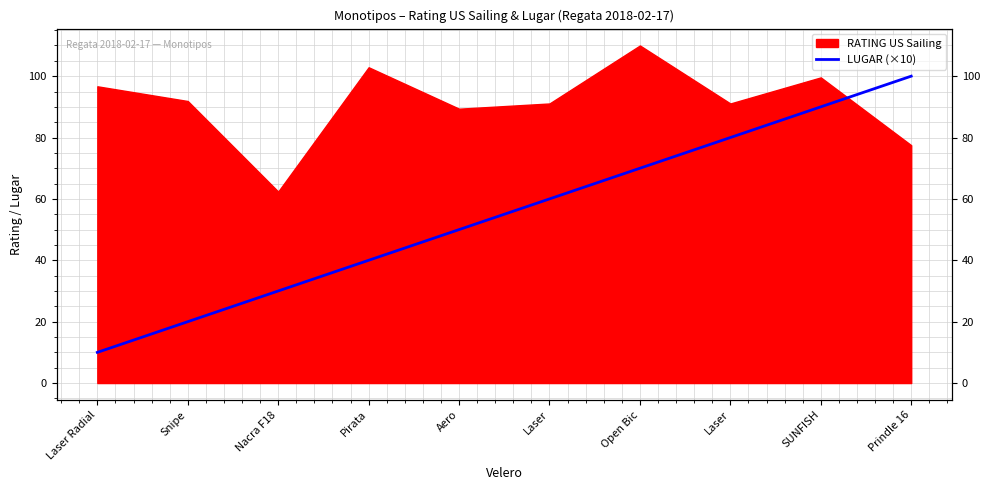

Where does the data first go above 60?

Open Bic